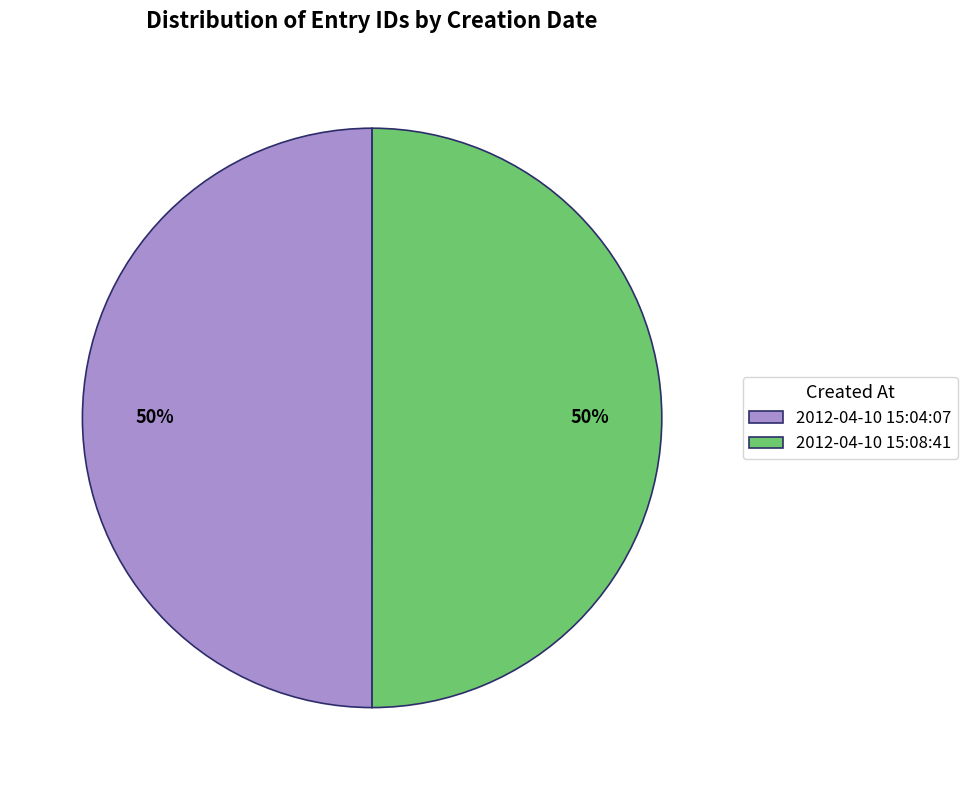

The 2012-04-10 15:04:07 slice represents 57% of the pie. True or false?

False